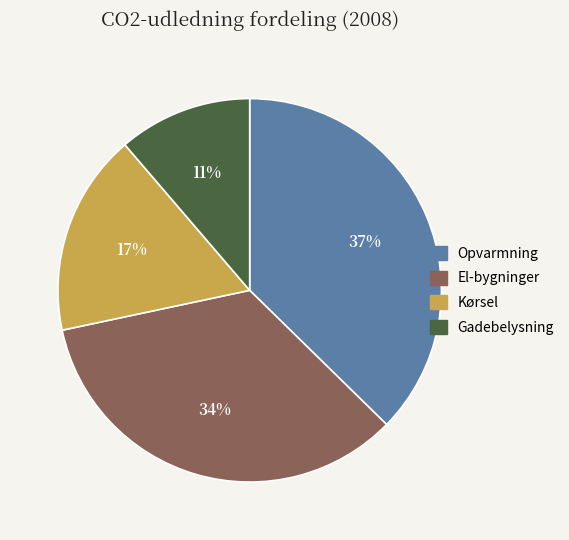

What is the ratio of the value at Opvarmning to the value at El-bygninger?

1.1